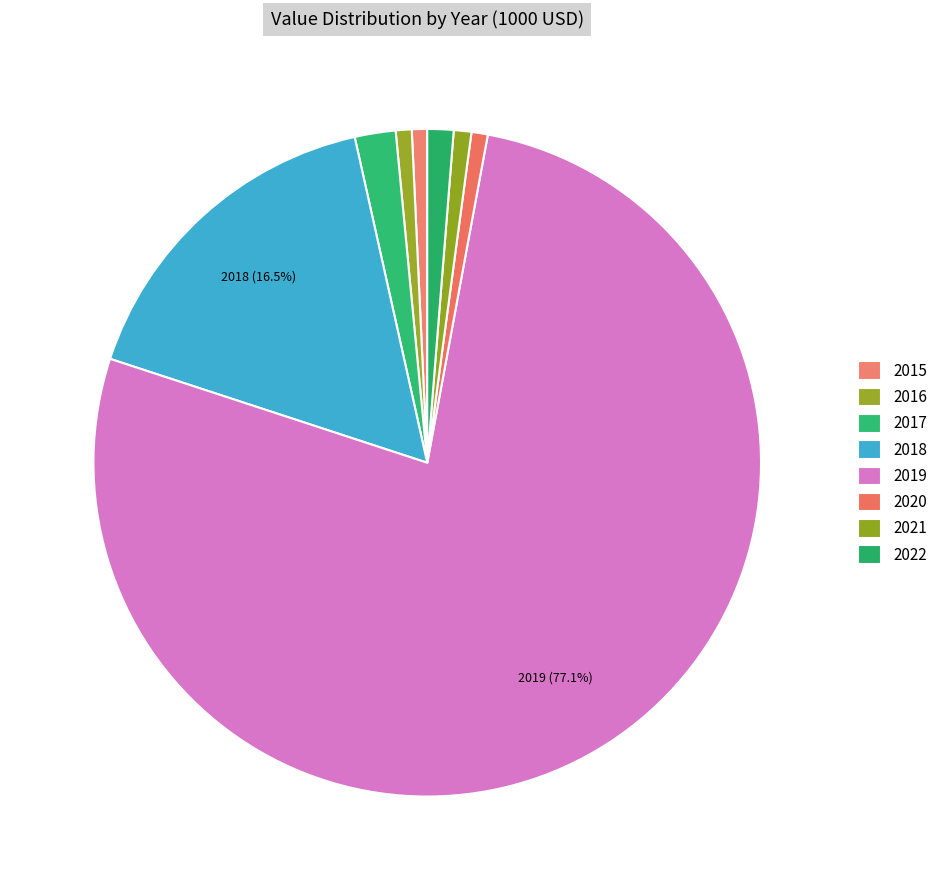

What percentage is NOT represented by 2020?

99.2%